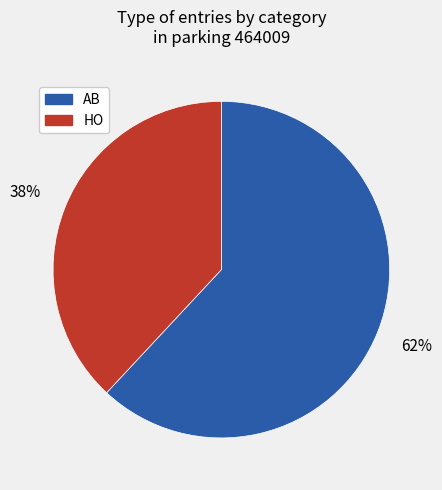

Which slice is the smallest?

HO